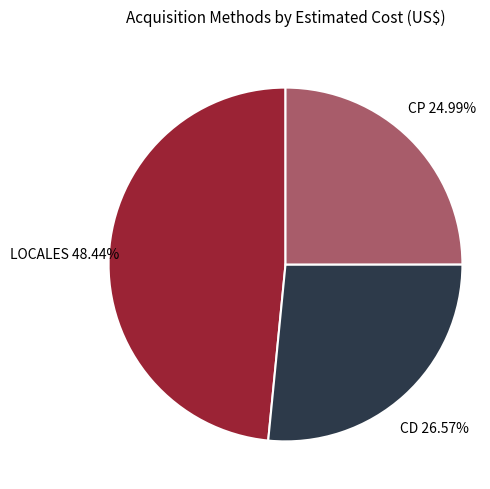

Does any single category account for the majority?

No